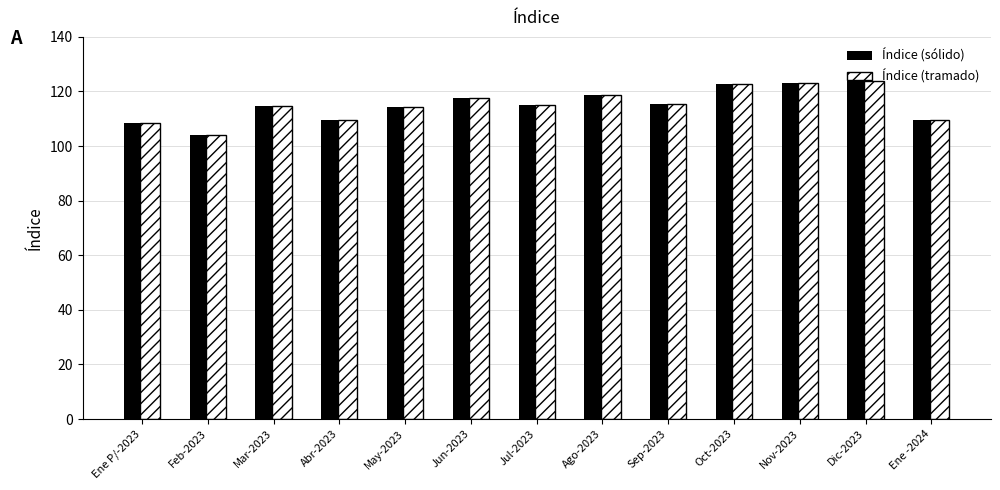

True or false: Índice (tramado) has a value of 103.9 at Feb-2023.

True